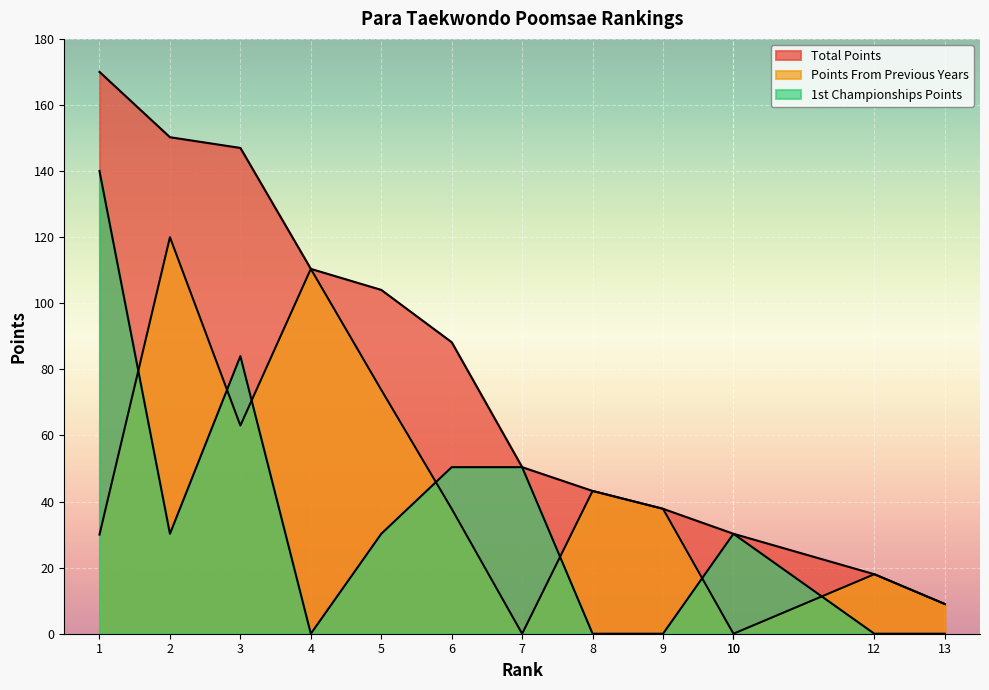

Is it true that Total Points equals 11.1 at 8?

False